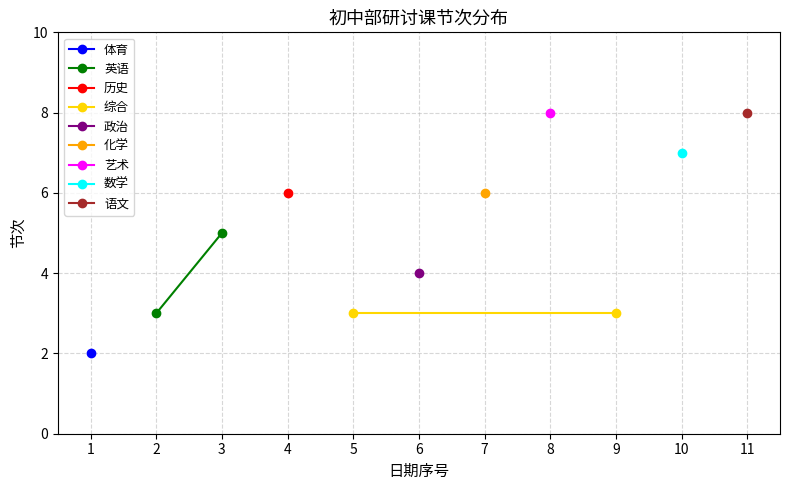

Which series changed the most between 1 and 2?

英语